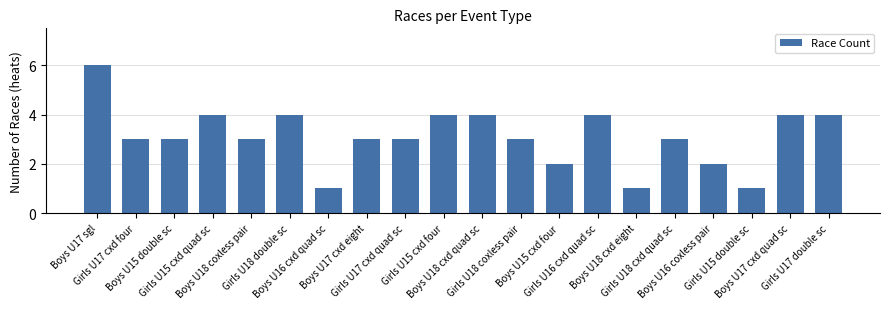

Reading right to left, extract all data points from this chart.

Girls U17 double sc=4	Boys U17 cxd quad sc=4	Girls U15 double sc=1	Boys U16 coxless pair=2	Girls U18 cxd quad sc=3	Boys U18 cxd eight=1	Girls U16 cxd quad sc=4	Boys U15 cxd four=2	Girls U18 coxless pair=3	Boys U18 cxd quad sc=4	Girls U15 cxd four=4	Girls U17 cxd quad sc=3	Boys U17 cxd eight=3	Boys U16 cxd quad sc=1	Girls U18 double sc=4	Boys U18 coxless pair=3	Girls U15 cxd quad sc=4	Boys U15 double sc=3	Girls U17 cxd four=3	Boys U17 sgl=6